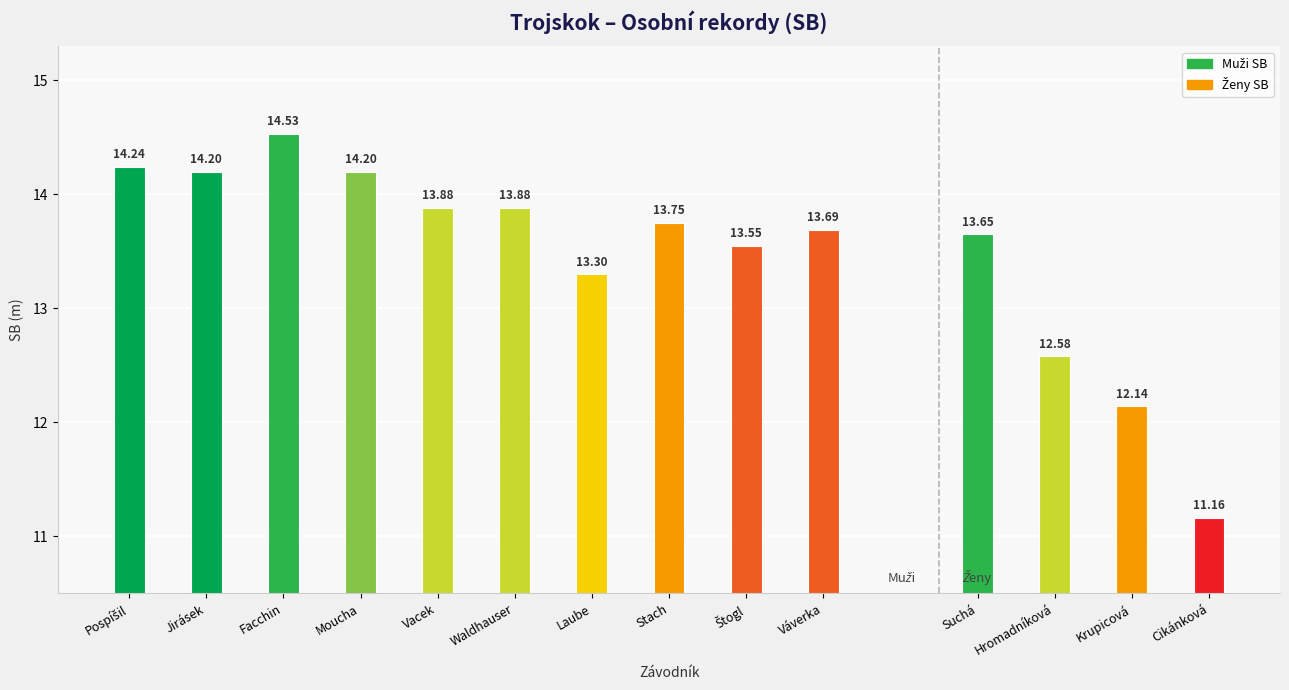

Between Moucha and Waldhauser, which is larger?

Moucha